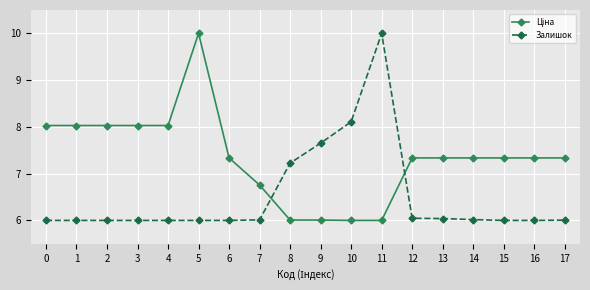

What is the difference between the second highest and minimum values in the Залишок series?

2.1